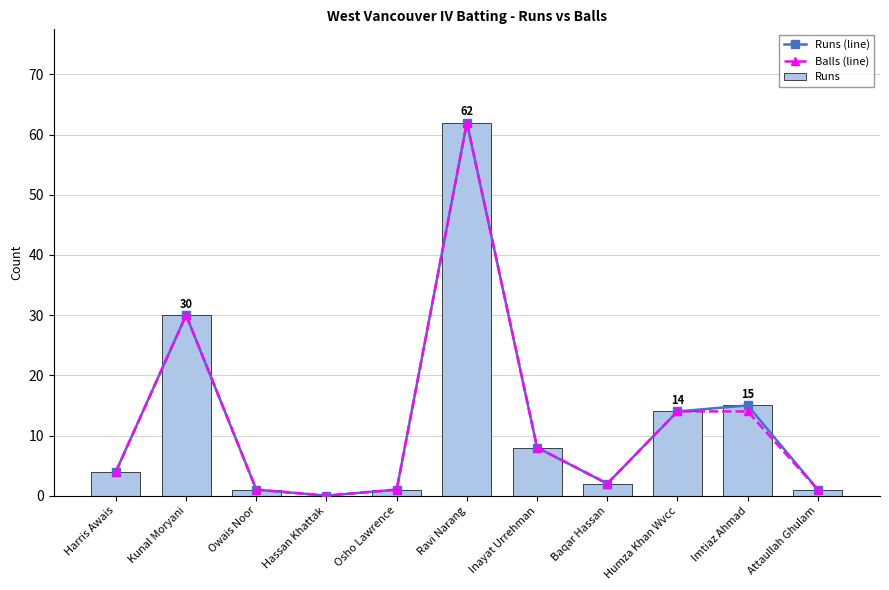

How many data points in Runs are above 4?

5